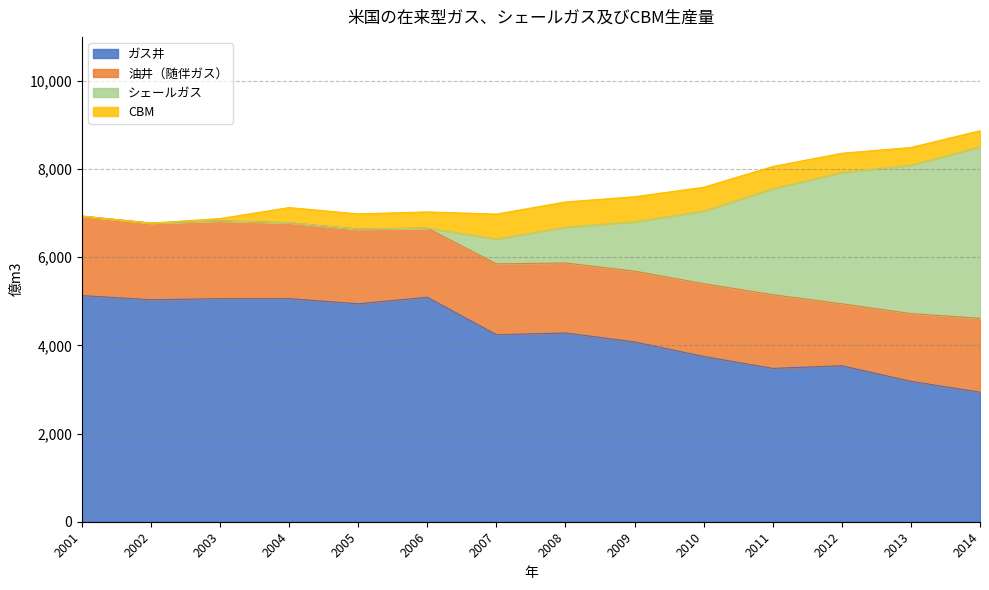

Which category has the lowest value in the ガス井 series?

2014